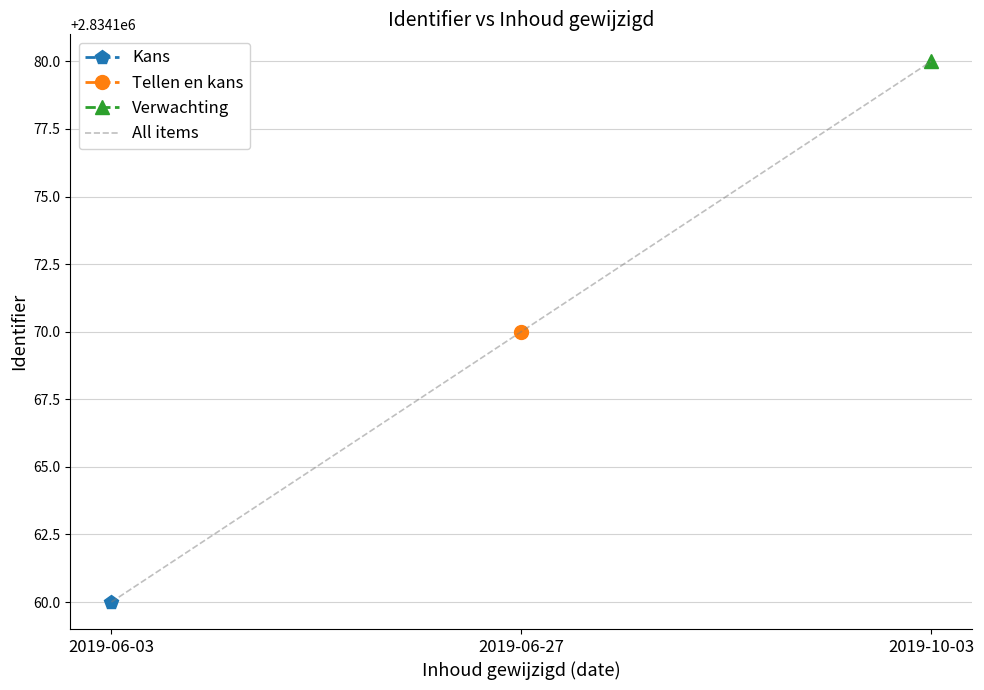

How many values in the All items series are below 2834170?

1